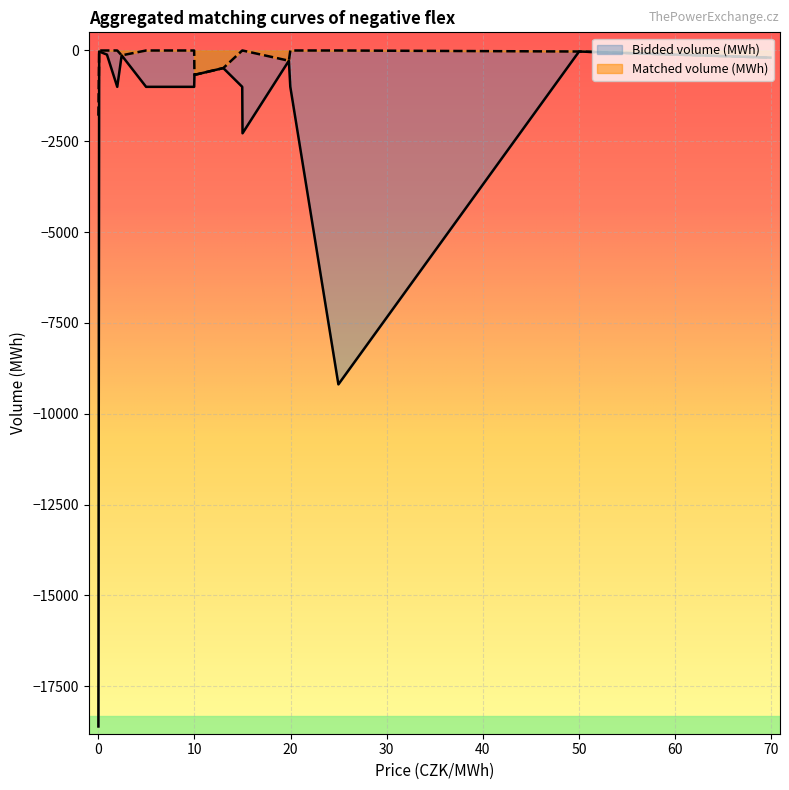

Does the chart display data point markers on the line(s)?

No